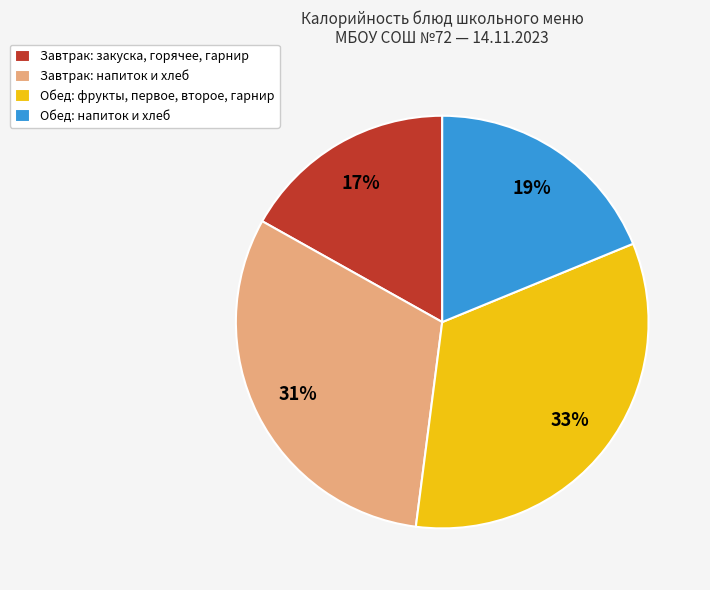

Is there a majority slice in this chart?

No